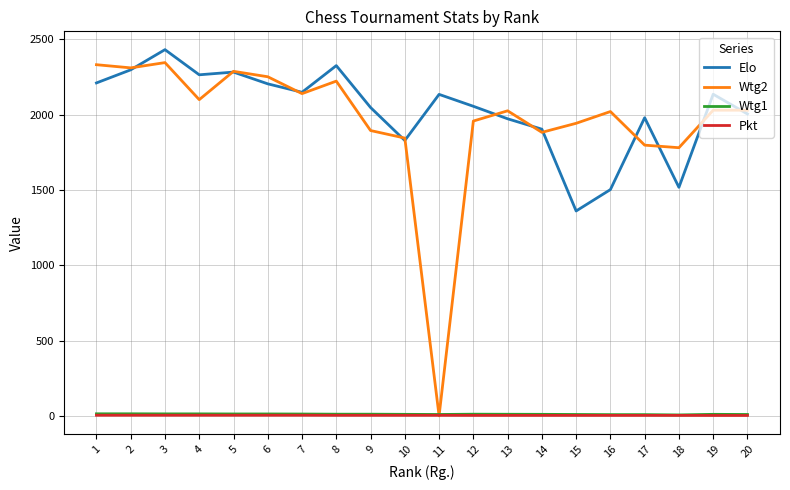

What is the greatest value displayed?

2431.0